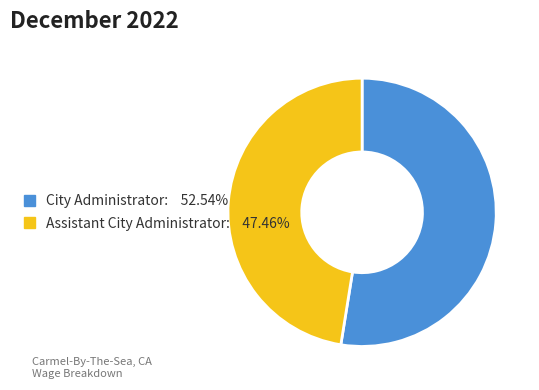

How many segments does this pie chart have?

2